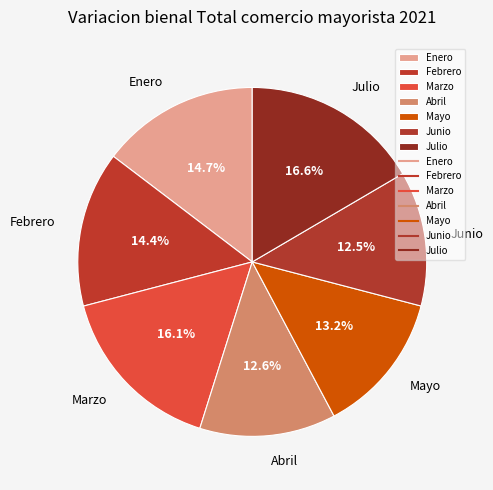

What percentage do Febrero and Marzo together represent?

30.5%